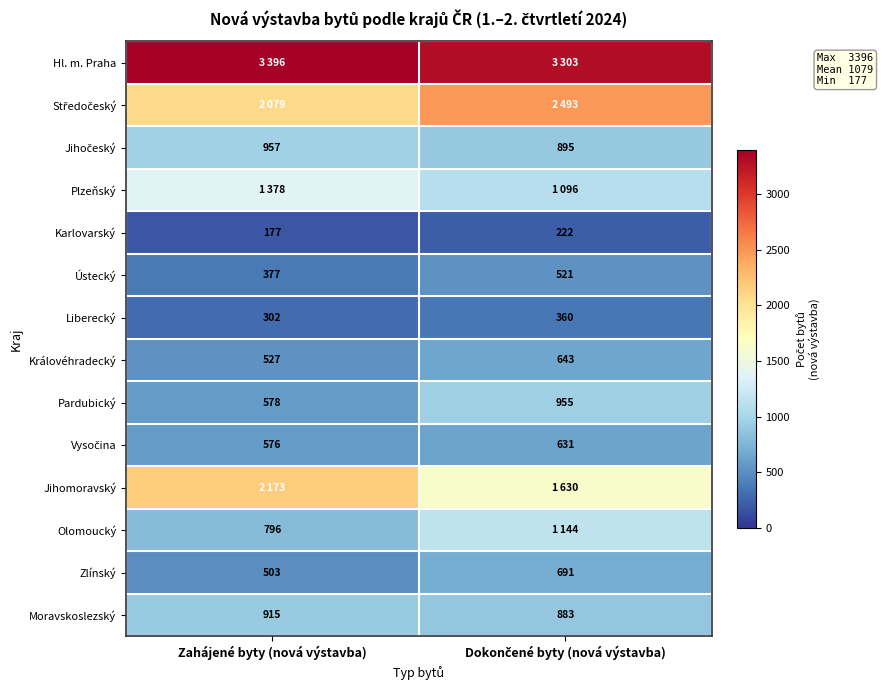

What is the difference between the maximum and minimum values in the Pardubický series?

377